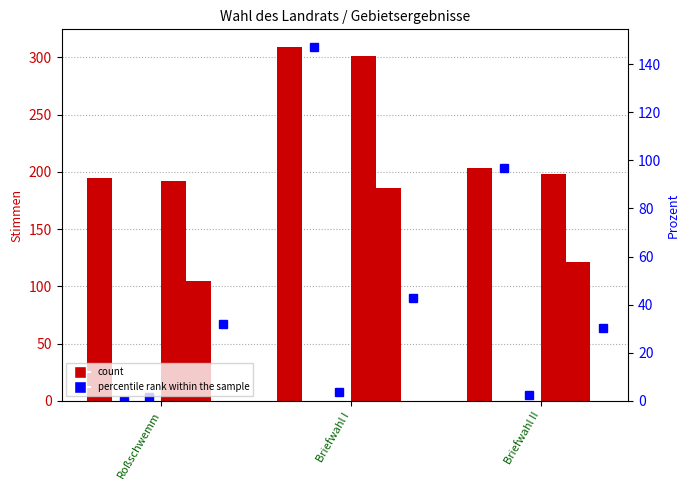

At which label does D1 first exceed 121?

Briefwahl I